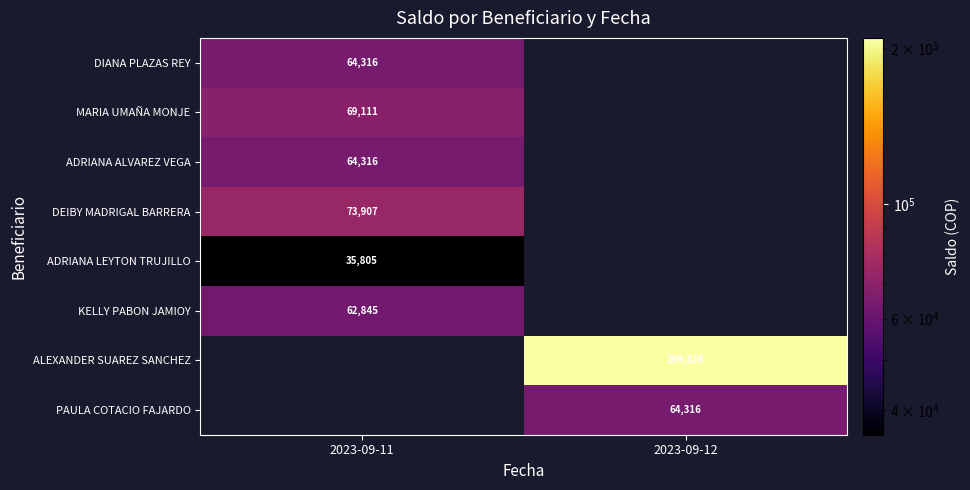

The ALEXANDER SUAREZ SANCHEZ series shows 127404 at 2023-09-12. True or false?

False